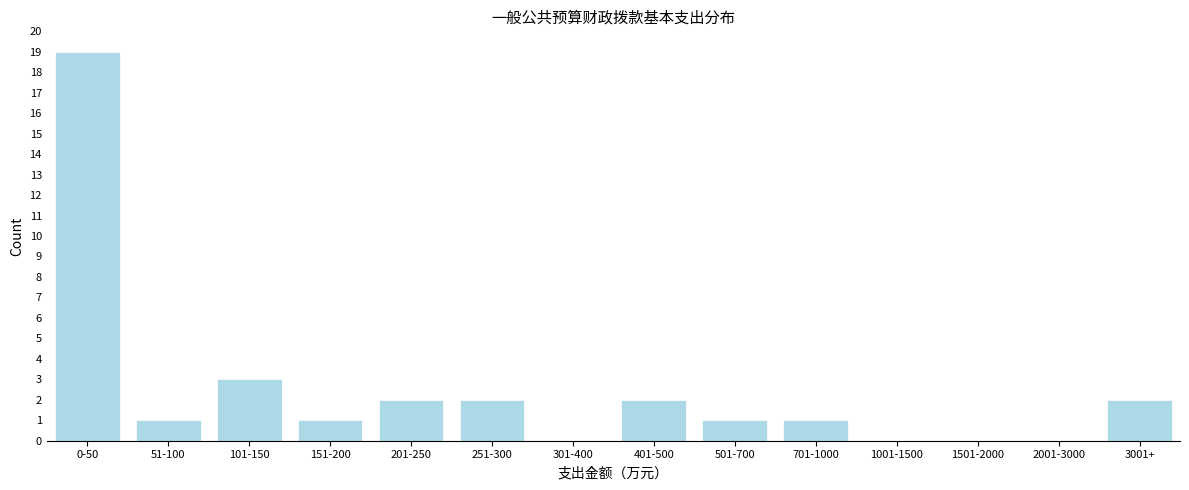

Reading left to right, transcribe all the data shown in this chart.

0-50=19	51-100=1	101-150=3	151-200=1	201-250=2	251-300=2	301-400=0	401-500=2	501-700=1	701-1000=1	1001-1500=0	1501-2000=0	2001-3000=0	3001+=2